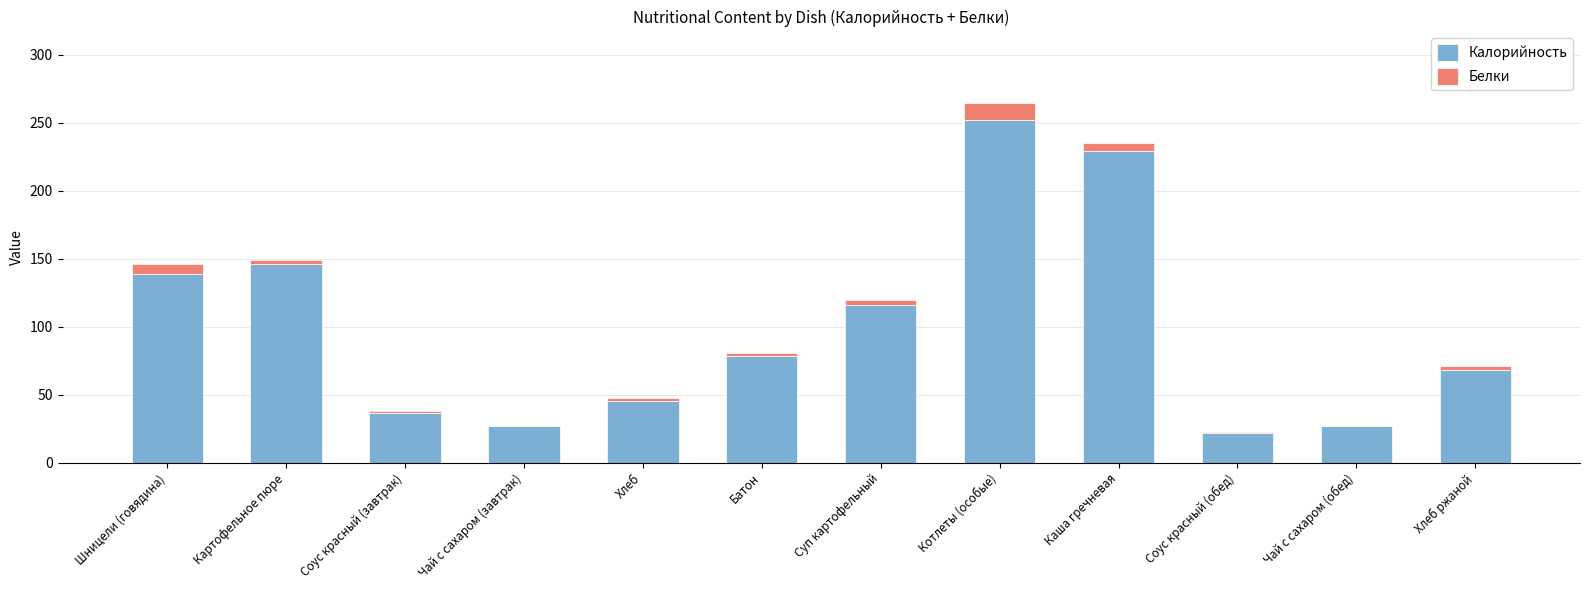

What is the sum of all Калорийность values?

1186.4